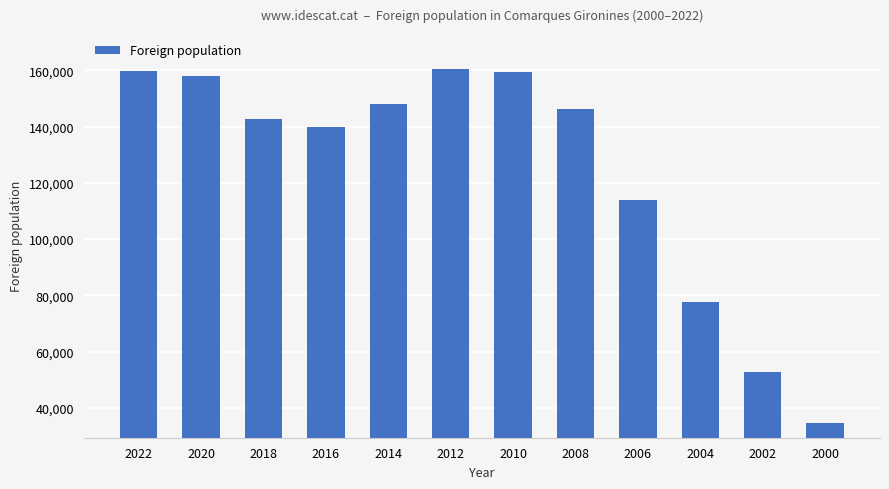

Between 2022 and 2000, which is larger?

2022